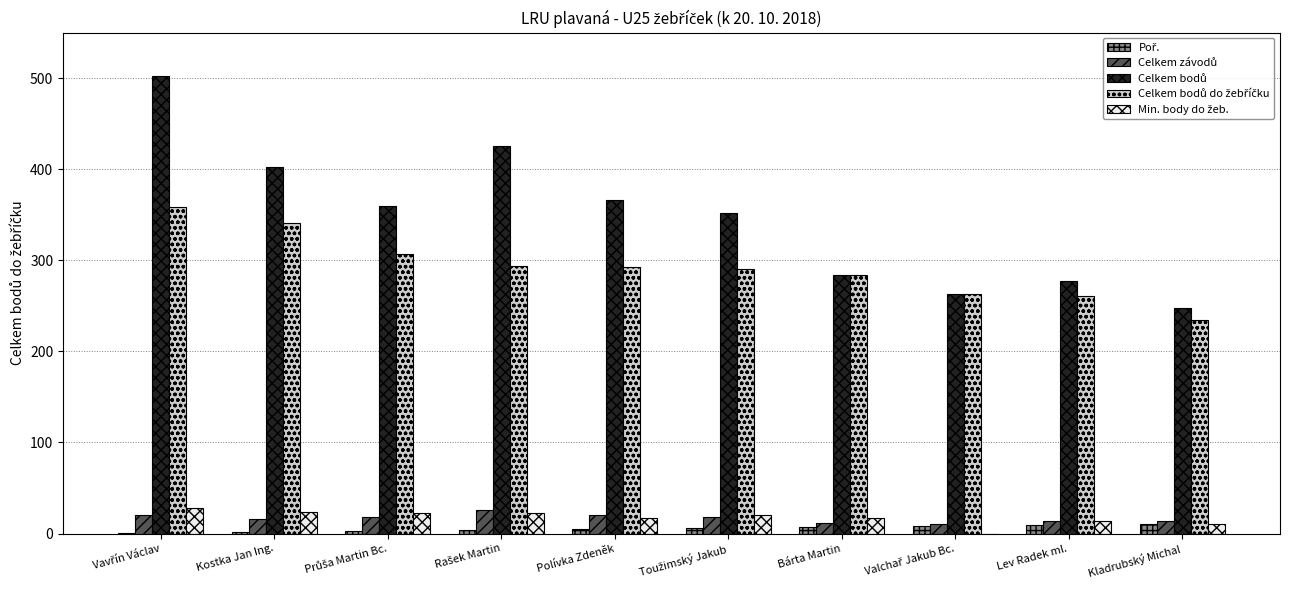

Count the number of data series in this chart.

5